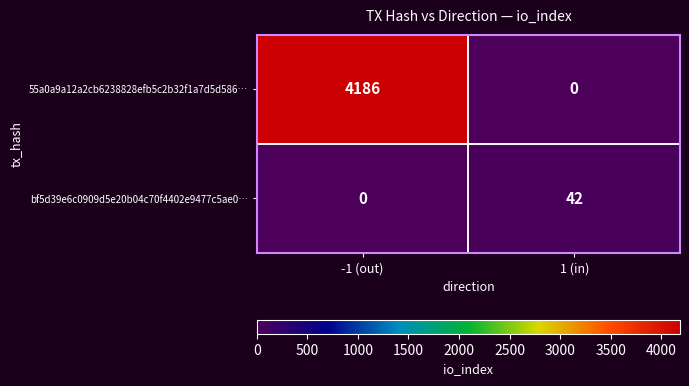

Which series changed the most between -1 (out) and 1 (in)?

55a0a9a12a2cb6238828efb5c2b32f1a7d5d586…